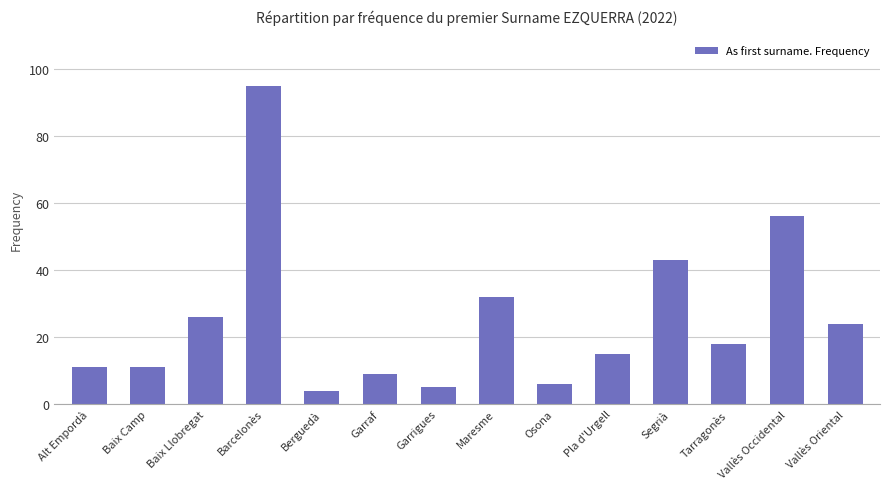

True or false: the data shows 42 at Vallès Oriental.

False